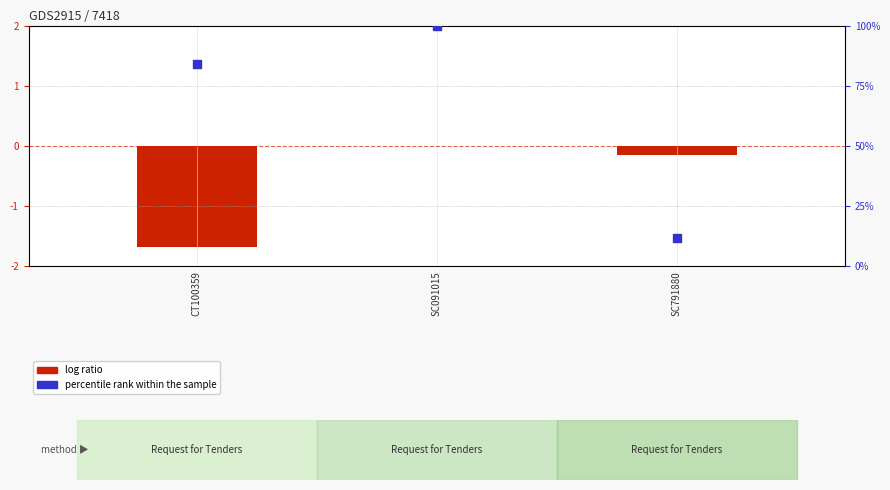

Which series contains the highest Y value?

percentile rank within the sample